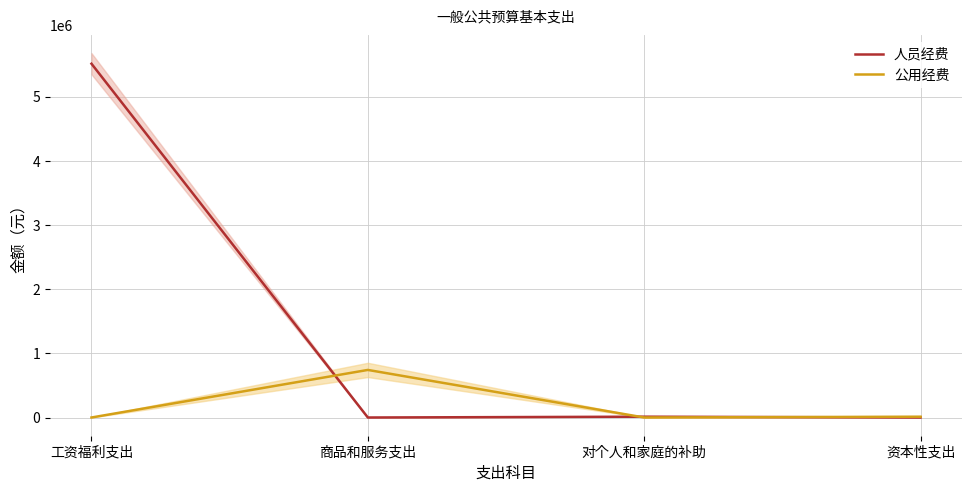

Is it true that 人员经费 equals 0.0 at 商品和服务支出?

True